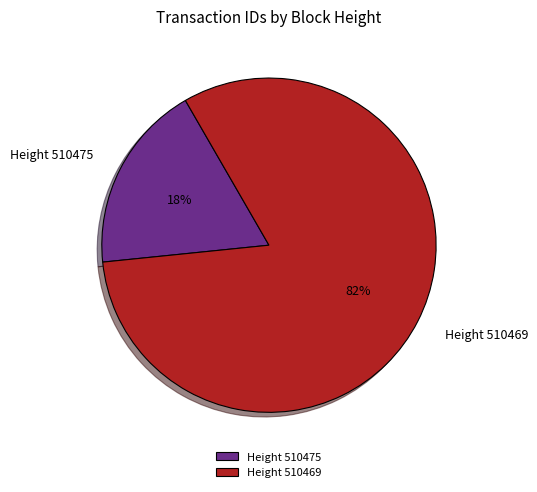

Rank the categories by value from highest to lowest.

Height 510469, Height 510475